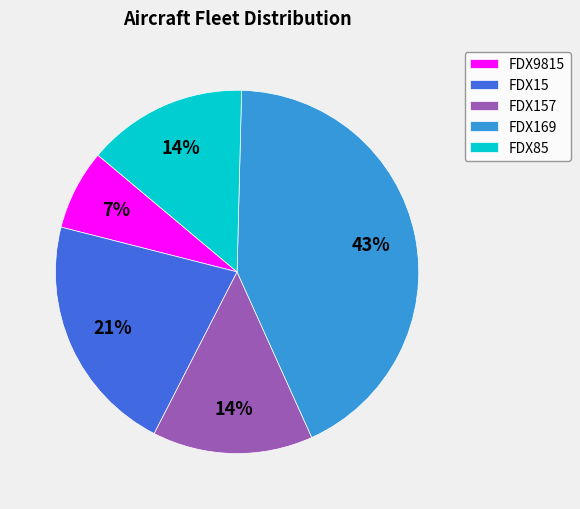

Combined, do FDX157 and FDX15 account for over 50%?

No